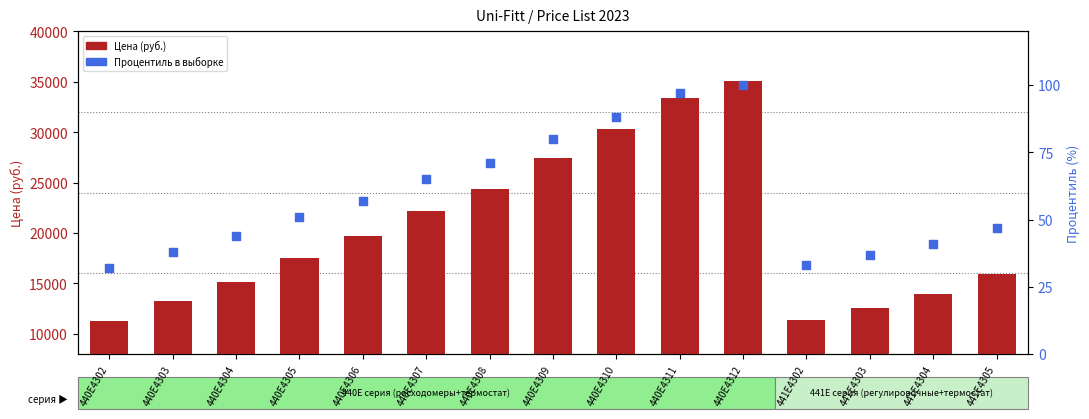

At how many categories does at least one series exceed 15663?

9